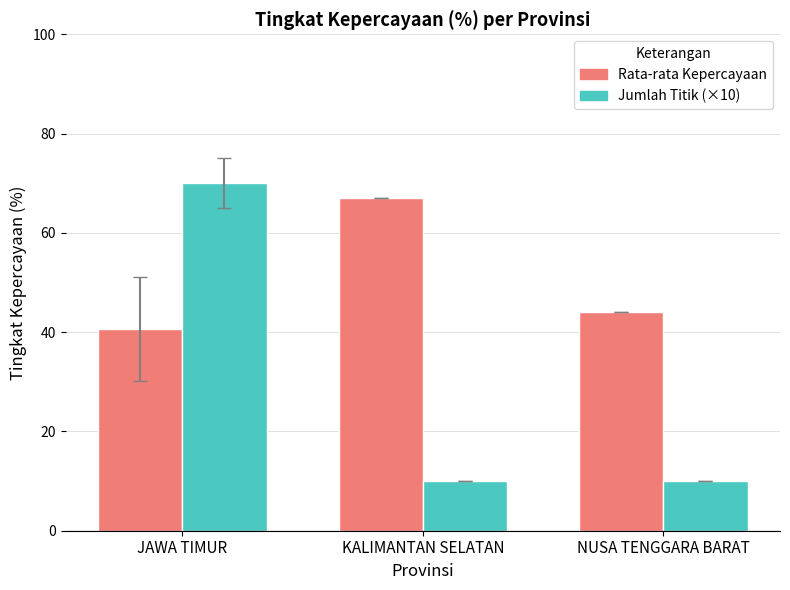

What is the value of the Jumlah Titik (×10) bar at the 2nd from the left?

10.0